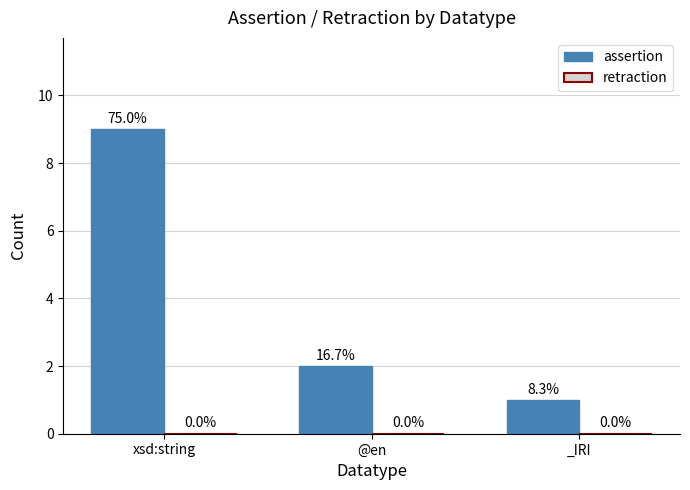

What is the label of the 1st bar from the left?

xsd:string